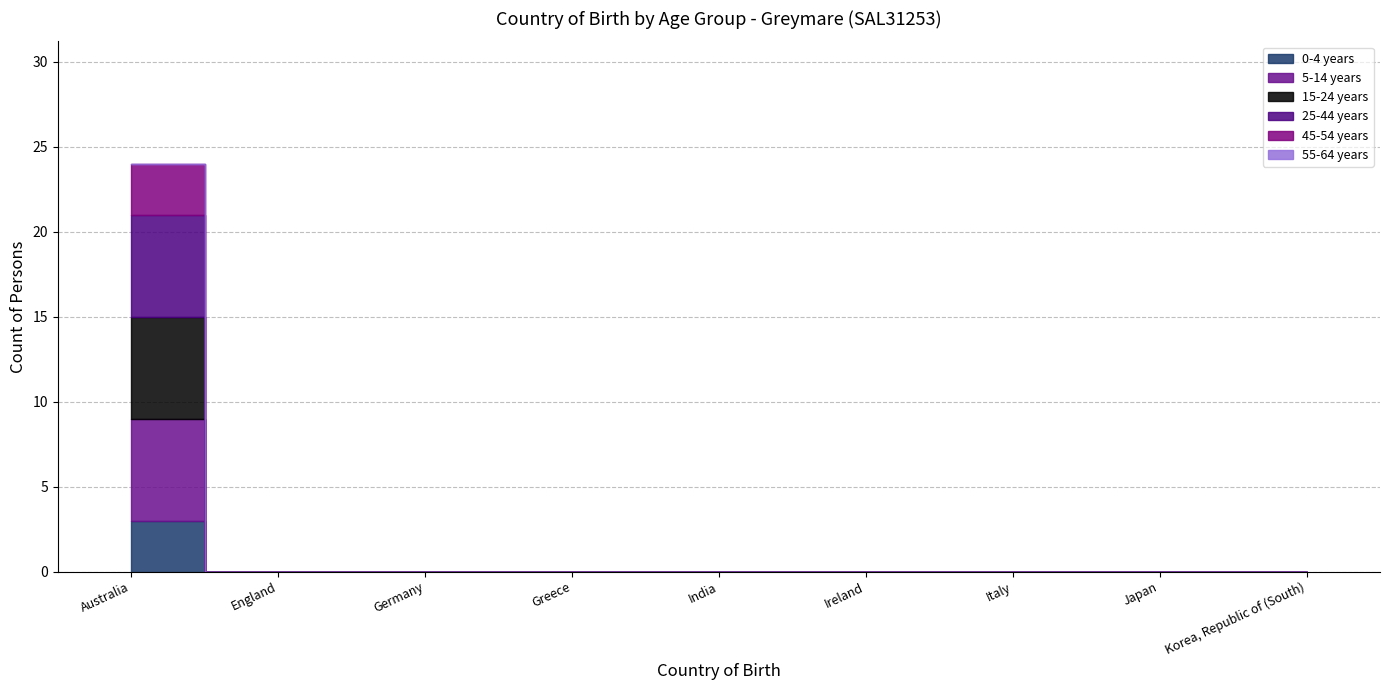

Which label corresponds to the smallest value in the chart?

England